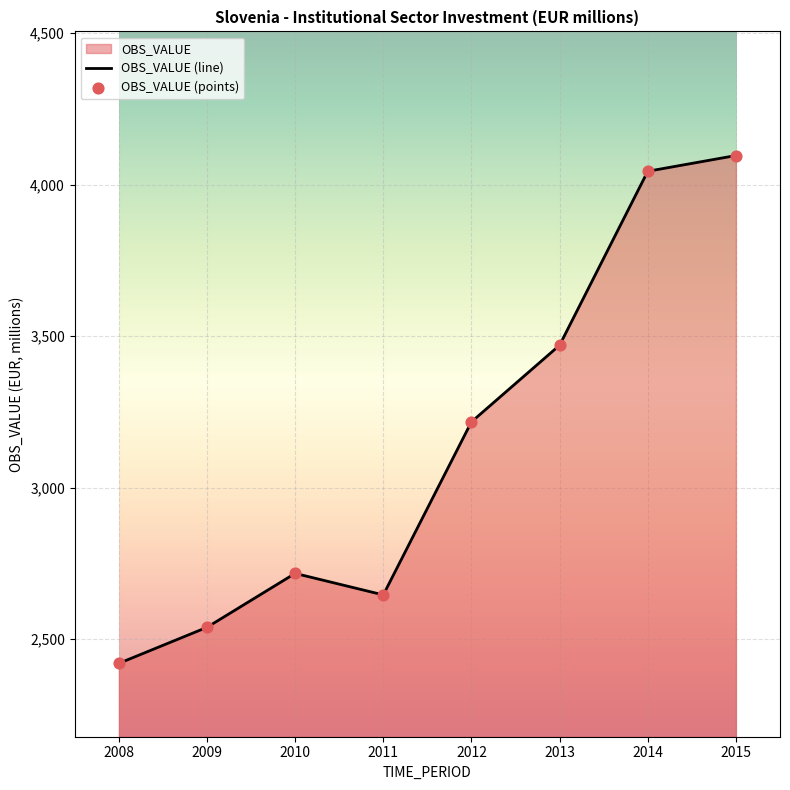

Between 2009 and 2012, which is larger?

2012